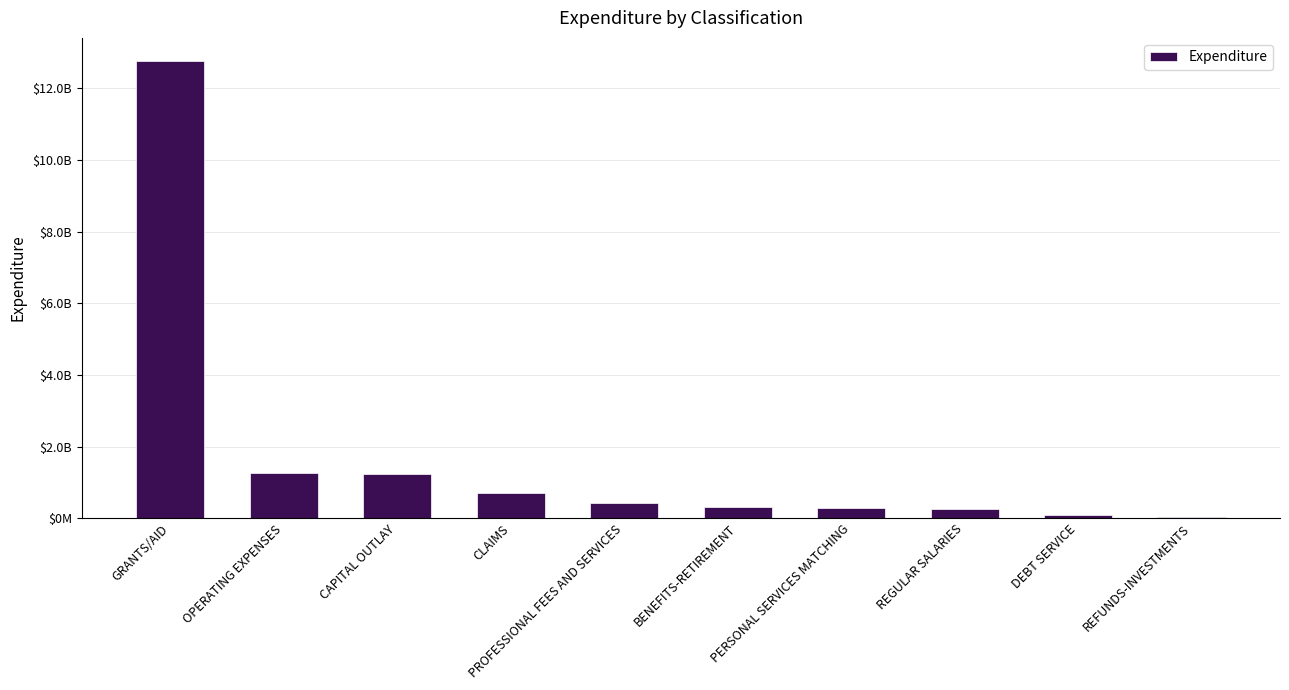

At which category does the chart reach its minimum across all series?

REFUNDS-INVESTMENTS